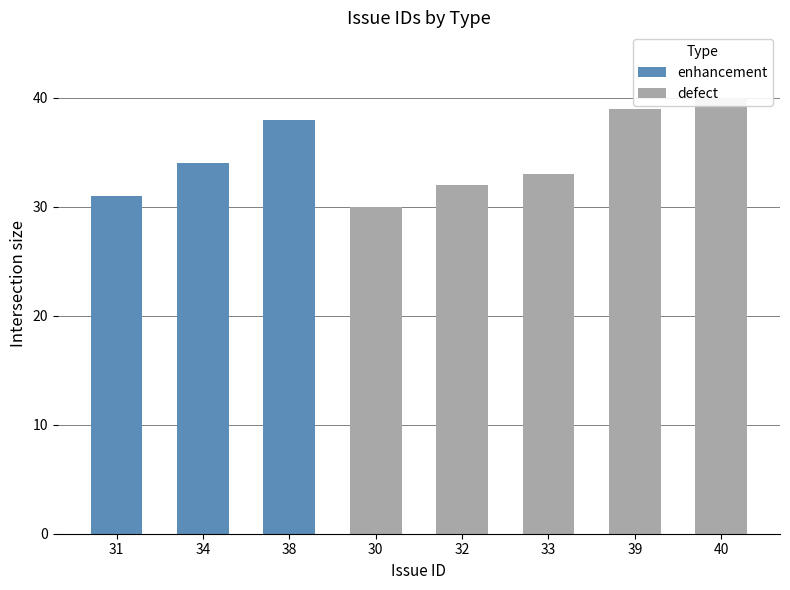

Rank the categories by value from lowest to highest.

30, 31, 32, 33, 34, 38, 39, 40